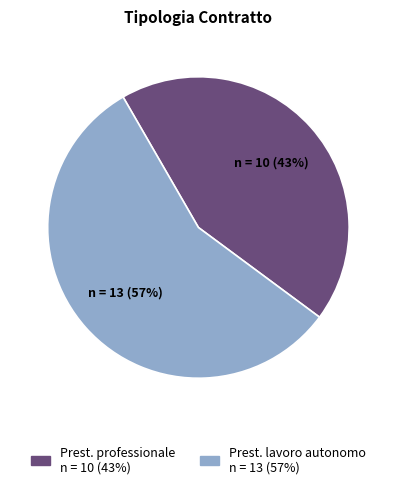

Does Prest. professionale represent more than half of the total?

No